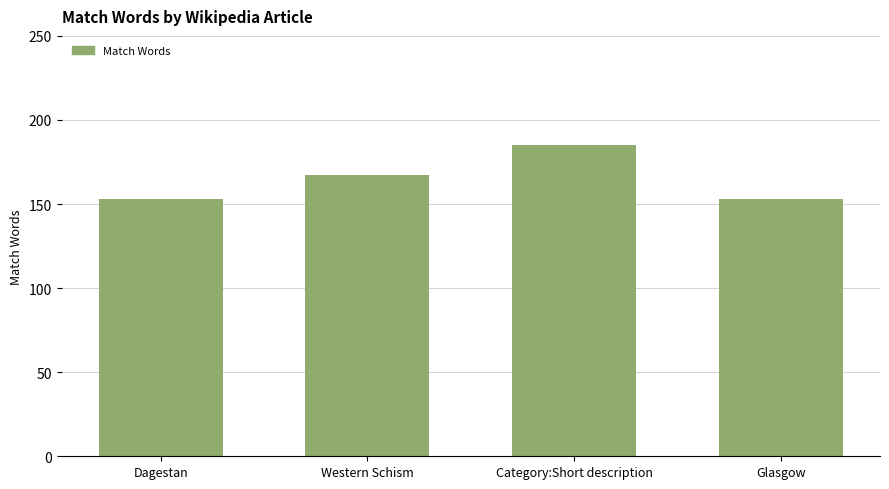

Between Category:Short description and Glasgow, which is larger?

Category:Short description